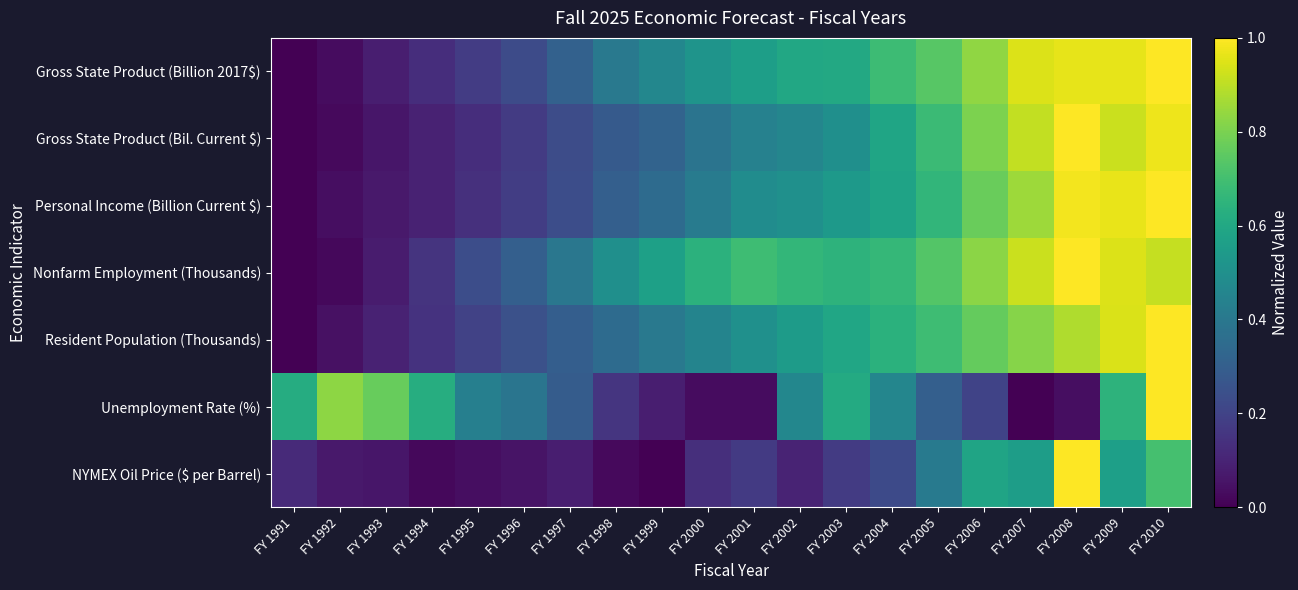

Reading left to right, transcribe all the data shown in this chart.

Gross State Product (Billion 2017$): FY 1991=0.0	FY 1992=0.0	FY 1993=0.1	FY 1994=0.1	FY 1995=0.2	FY 1996=0.2	FY 1997=0.3	FY 1998=0.4	FY 1999=0.5	FY 2000=0.5	FY 2001=0.6	FY 2002=0.6	FY 2003=0.6	FY 2004=0.7	FY 2005=0.7	FY 2006=0.8	FY 2007=0.9	FY 2008=1.0	FY 2009=1.0	FY 2010=1.0
Gross State Product (Bil. Current $): FY 1991=0.0	FY 1992=0.0	FY 1993=0.1	FY 1994=0.1	FY 1995=0.1	FY 1996=0.2	FY 1997=0.2	FY 1998=0.3	FY 1999=0.3	FY 2000=0.4	FY 2001=0.4	FY 2002=0.5	FY 2003=0.5	FY 2004=0.6	FY 2005=0.7	FY 2006=0.8	FY 2007=0.9	FY 2008=1.0	FY 2009=0.9	FY 2010=1.0
Personal Income (Billion Current $): FY 1991=0.0	FY 1992=0.0	FY 1993=0.1	FY 1994=0.1	FY 1995=0.1	FY 1996=0.2	FY 1997=0.2	FY 1998=0.3	FY 1999=0.3	FY 2000=0.4	FY 2001=0.5	FY 2002=0.5	FY 2003=0.5	FY 2004=0.6	FY 2005=0.7	FY 2006=0.8	FY 2007=0.9	FY 2008=1.0	FY 2009=1.0	FY 2010=1.0
Nonfarm Employment (Thousands): FY 1991=0.0	FY 1992=0.0	FY 1993=0.1	FY 1994=0.1	FY 1995=0.2	FY 1996=0.3	FY 1997=0.4	FY 1998=0.5	FY 1999=0.6	FY 2000=0.6	FY 2001=0.7	FY 2002=0.7	FY 2003=0.6	FY 2004=0.7	FY 2005=0.7	FY 2006=0.8	FY 2007=0.9	FY 2008=1.0	FY 2009=0.9	FY 2010=0.9
Resident Population (Thousands): FY 1991=0.0	FY 1992=0.0	FY 1993=0.1	FY 1994=0.1	FY 1995=0.2	FY 1996=0.2	FY 1997=0.3	FY 1998=0.4	FY 1999=0.4	FY 2000=0.5	FY 2001=0.5	FY 2002=0.5	FY 2003=0.6	FY 2004=0.6	FY 2005=0.7	FY 2006=0.8	FY 2007=0.8	FY 2008=0.9	FY 2009=0.9	FY 2010=1.0
Unemployment Rate (%): FY 1991=0.6	FY 1992=0.8	FY 1993=0.8	FY 1994=0.6	FY 1995=0.4	FY 1996=0.4	FY 1997=0.3	FY 1998=0.2	FY 1999=0.1	FY 2000=0.0	FY 2001=0.0	FY 2002=0.5	FY 2003=0.6	FY 2004=0.5	FY 2005=0.3	FY 2006=0.2	FY 2007=0.0	FY 2008=0.0	FY 2009=0.6	FY 2010=1.0
NYMEX Oil Price ($ per Barrel): FY 1991=0.1	FY 1992=0.1	FY 1993=0.1	FY 1994=0.0	FY 1995=0.0	FY 1996=0.1	FY 1997=0.1	FY 1998=0.0	FY 1999=0.0	FY 2000=0.1	FY 2001=0.2	FY 2002=0.1	FY 2003=0.2	FY 2004=0.2	FY 2005=0.4	FY 2006=0.6	FY 2007=0.6	FY 2008=1.0	FY 2009=0.6	FY 2010=0.7